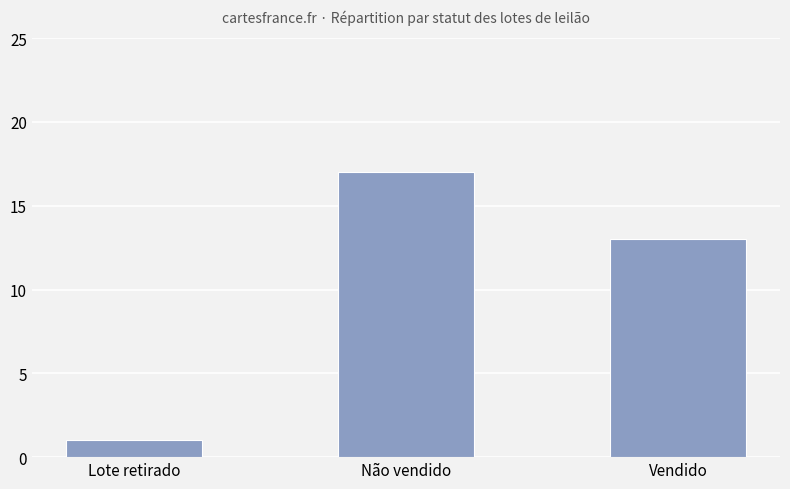

Approximately how many times larger is the value at Vendido compared to Não vendido?

0.8